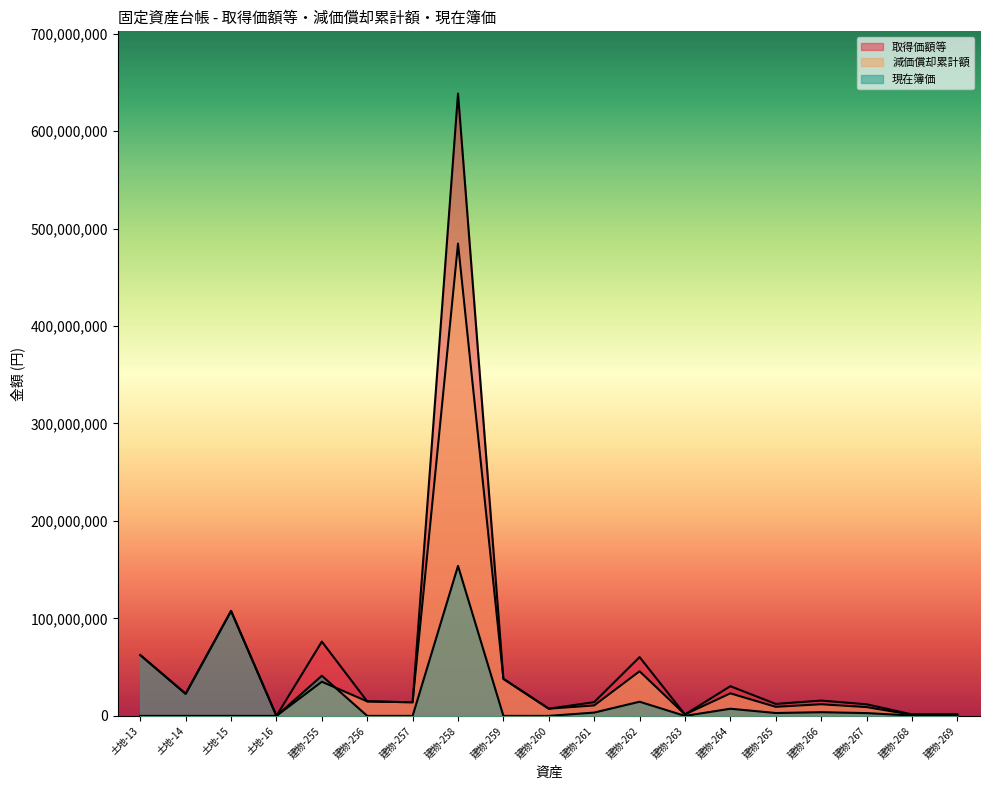

Does the chart have visible grid lines?

No